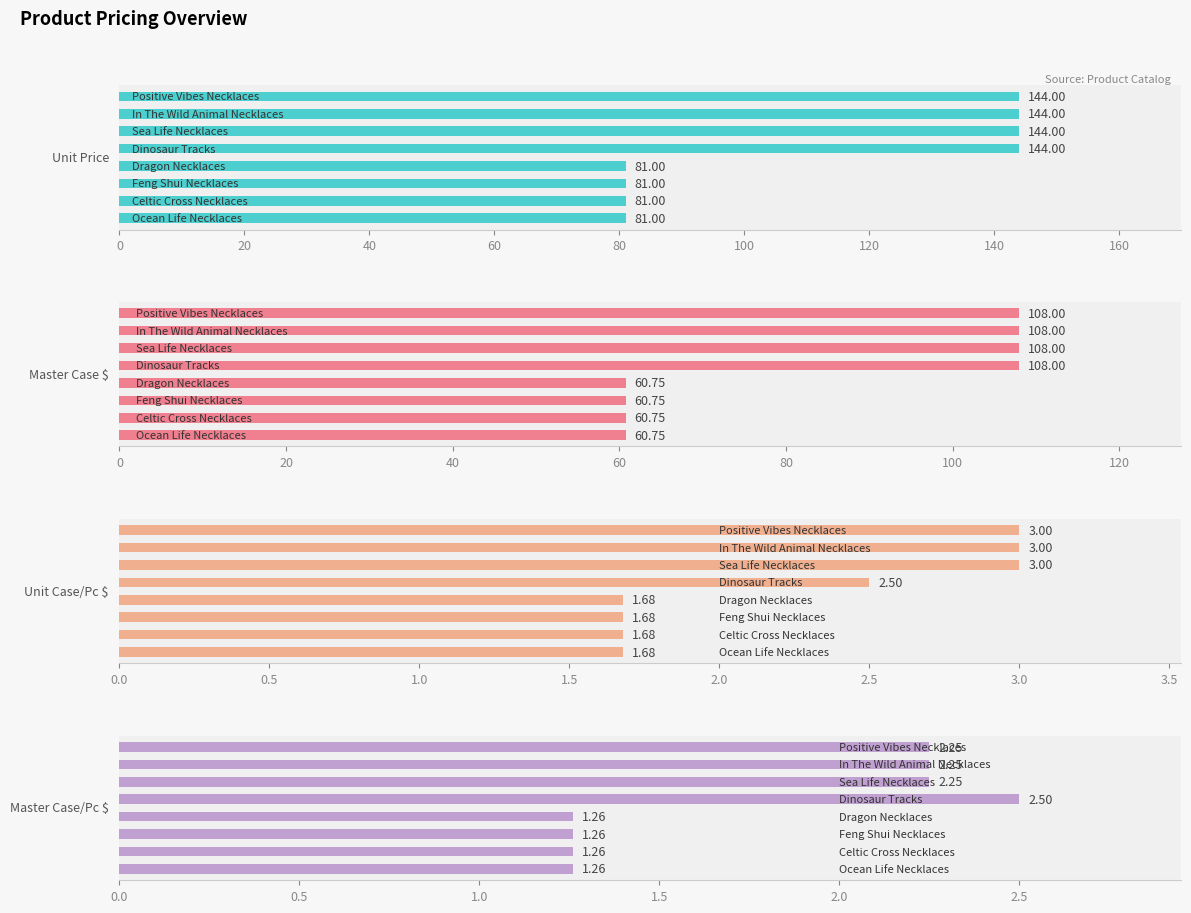

Reading right to left, extract all data points from this chart.

Unit Price: 81.0	81.0	81.0	81.0	144.0	144.0	144.0	144.0
Master Case $: 60.8	60.8	60.8	60.8	108.0	108.0	108.0	108.0
Unit Case/Pc $: 1.7	1.7	1.7	1.7	2.5	3.0	3.0	3.0
Master Case/Pc $: 1.3	1.3	1.3	1.3	2.5	2.2	2.2	2.2